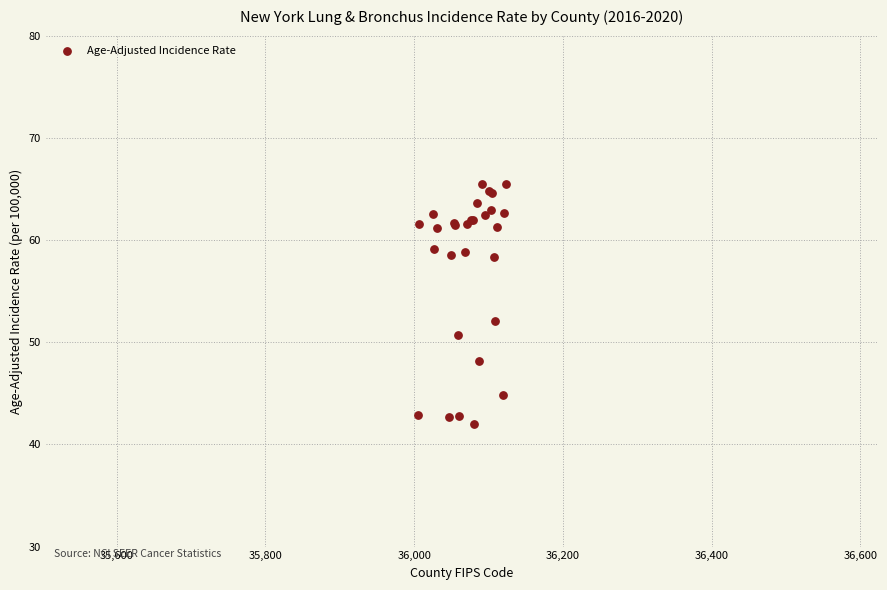

What Y value in the scatter plot is closest to 53?

52.1